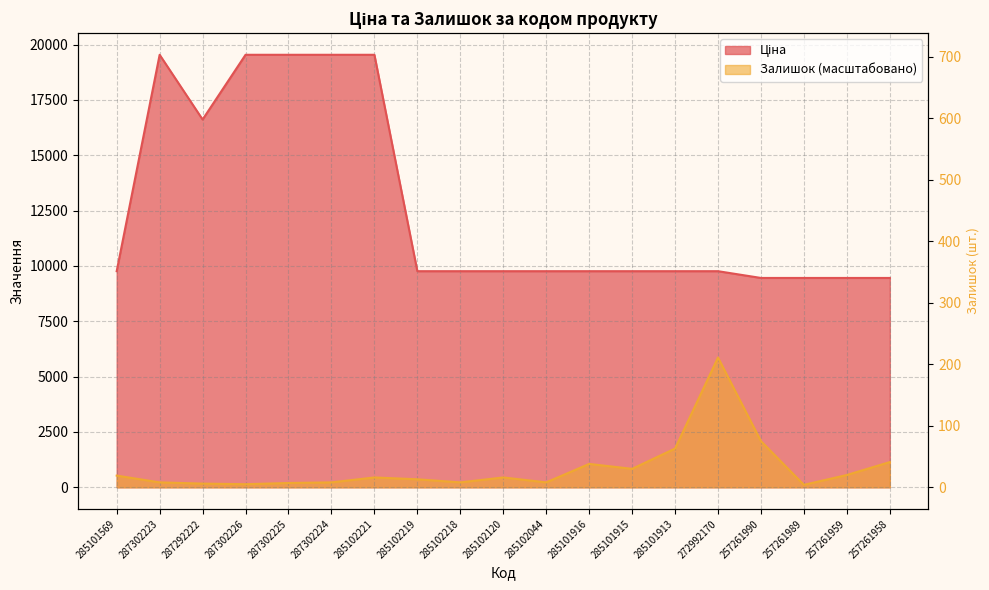

What is the total value across all series at 287302224?

19765.0